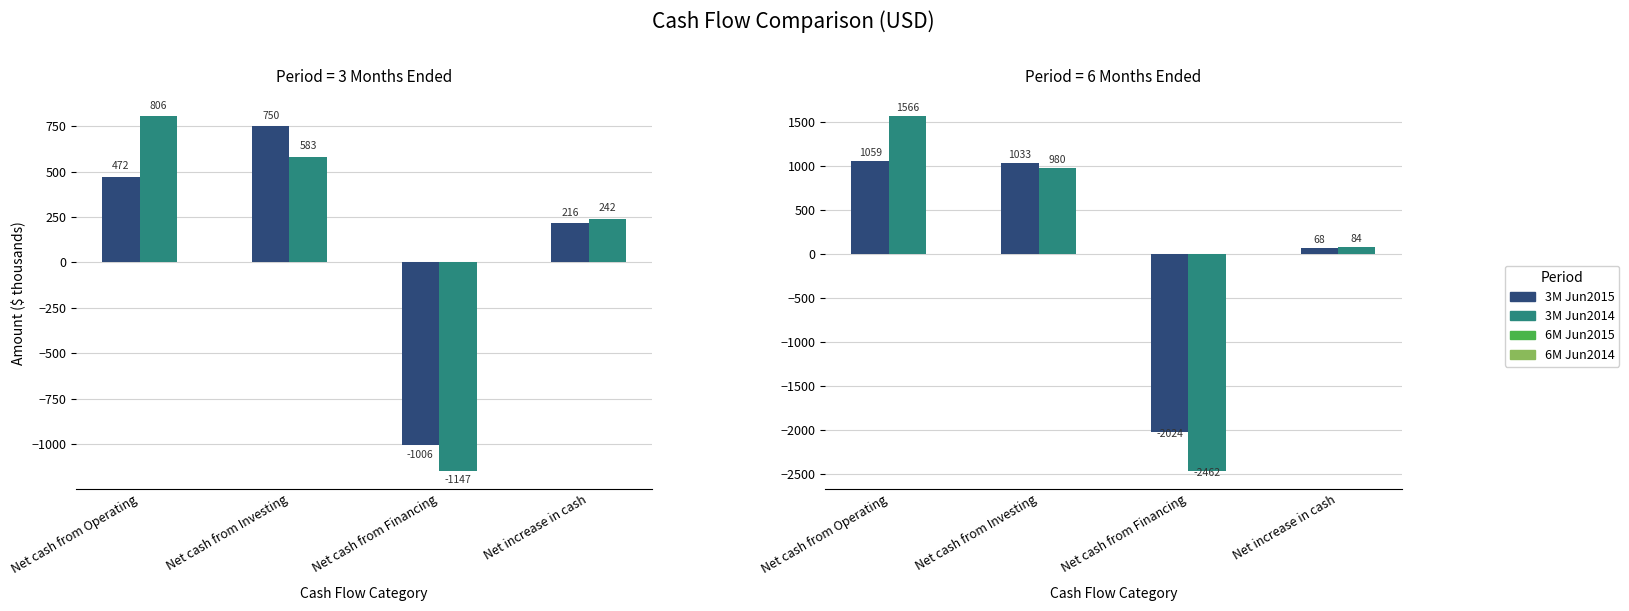

How many bars are there in total?

16